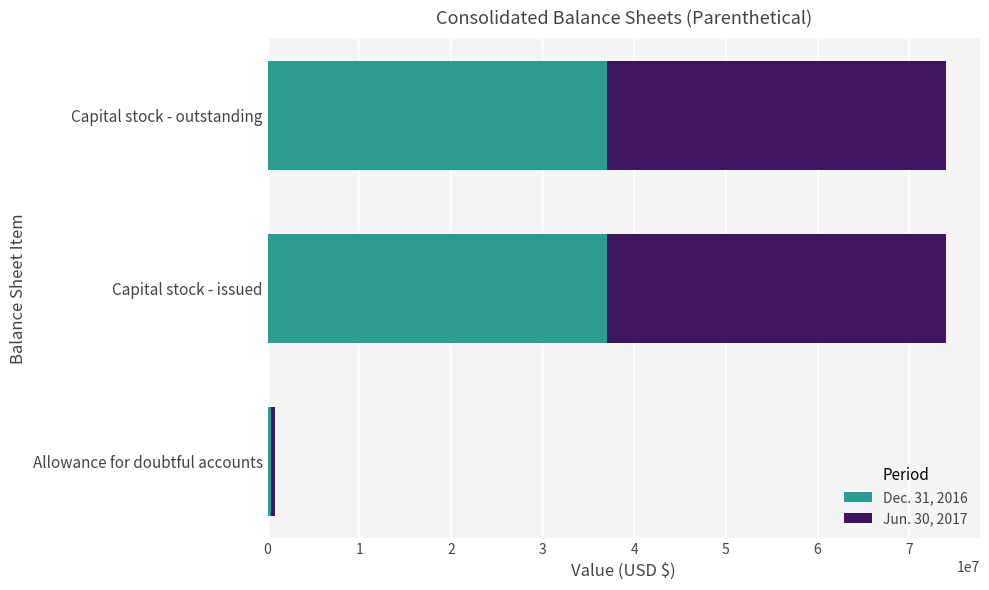

Is it true that Dec. 31, 2016 equals 15522727 at Capital stock - outstanding?

False